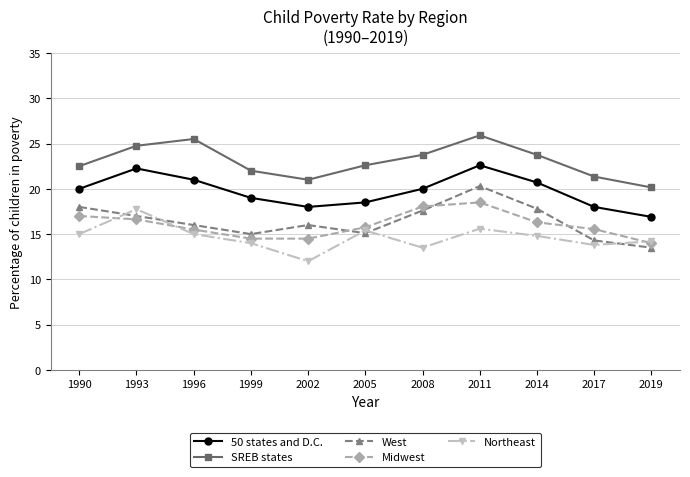

The SREB states series shows 22.6 at 2005. True or false?

True